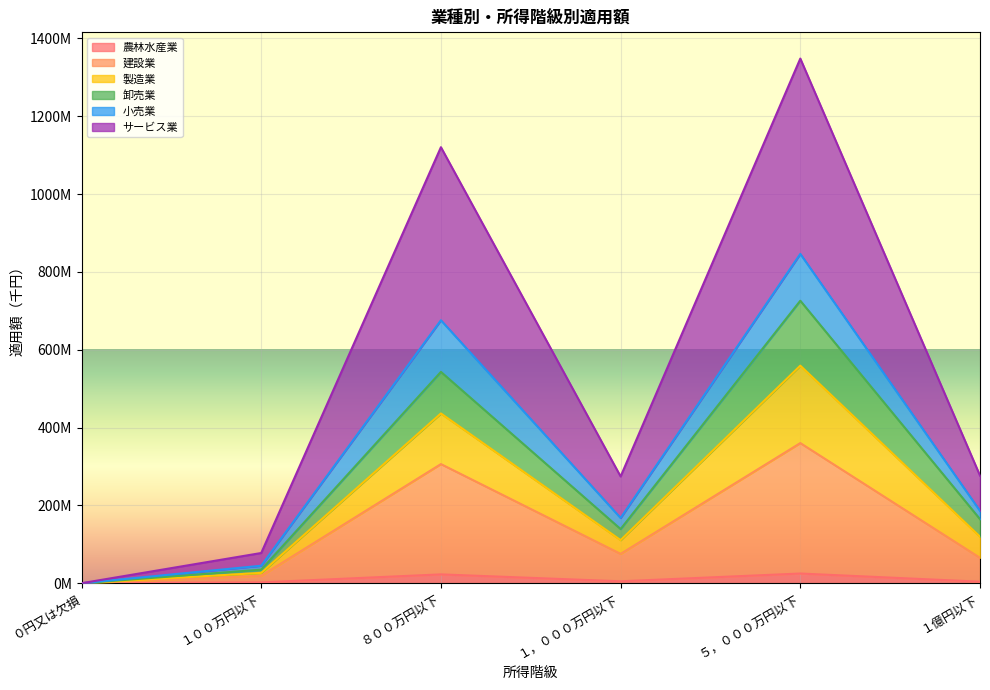

What is the sum of the 建設業 values at ８００万円以下 and １億円以下?

371320613